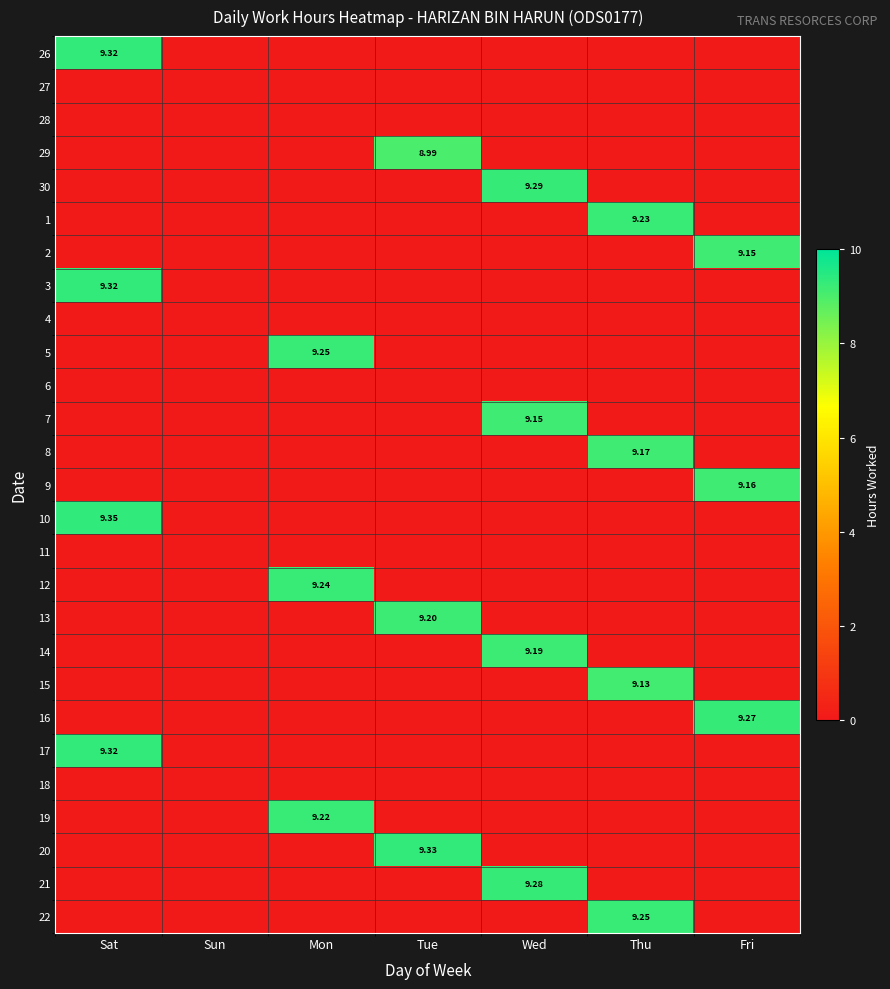

Which category has the highest value across all series?

Sat